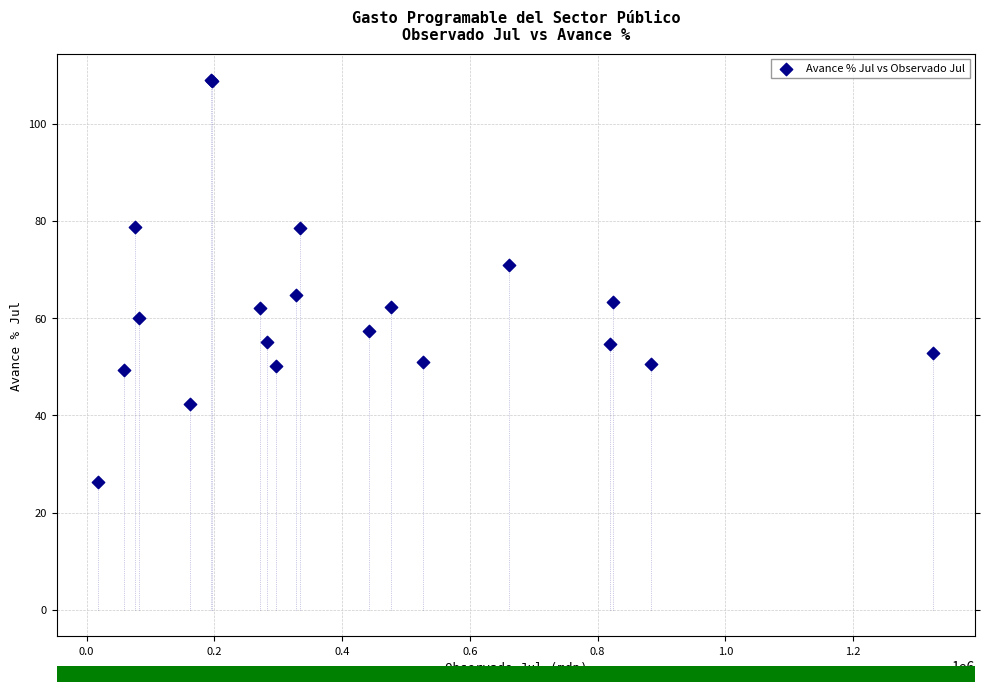

What Y value in the scatter plot is closest to 67?

64.7